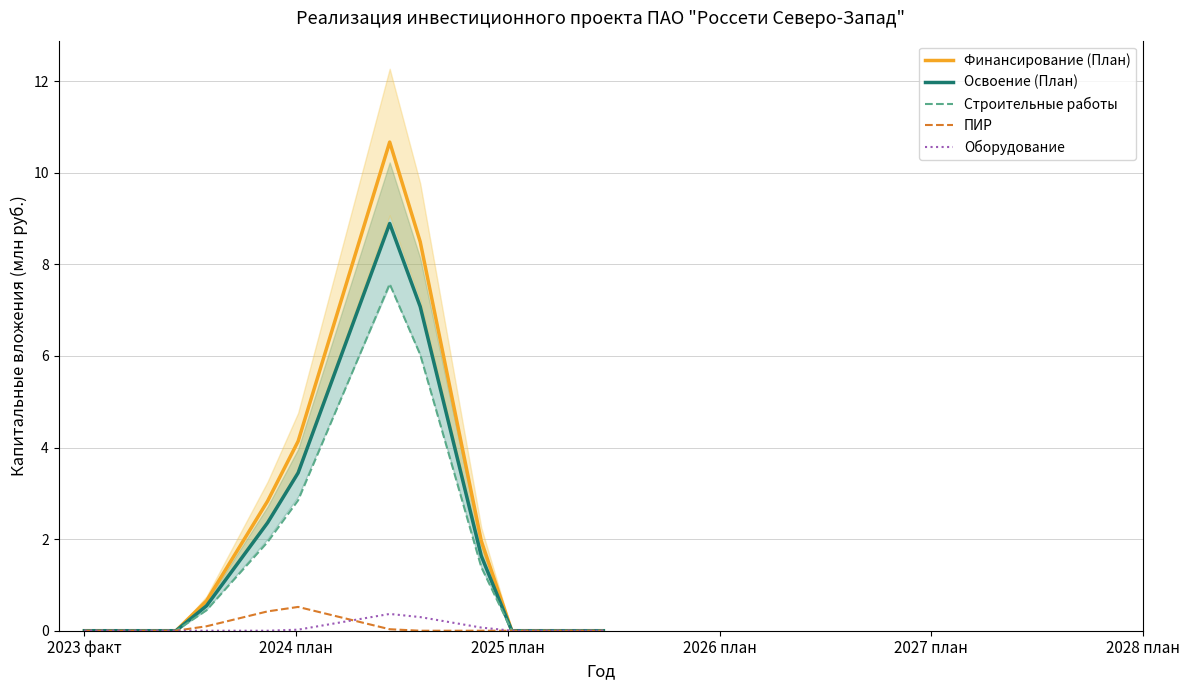

Which series has the largest total across all categories?

Финансирование (План)